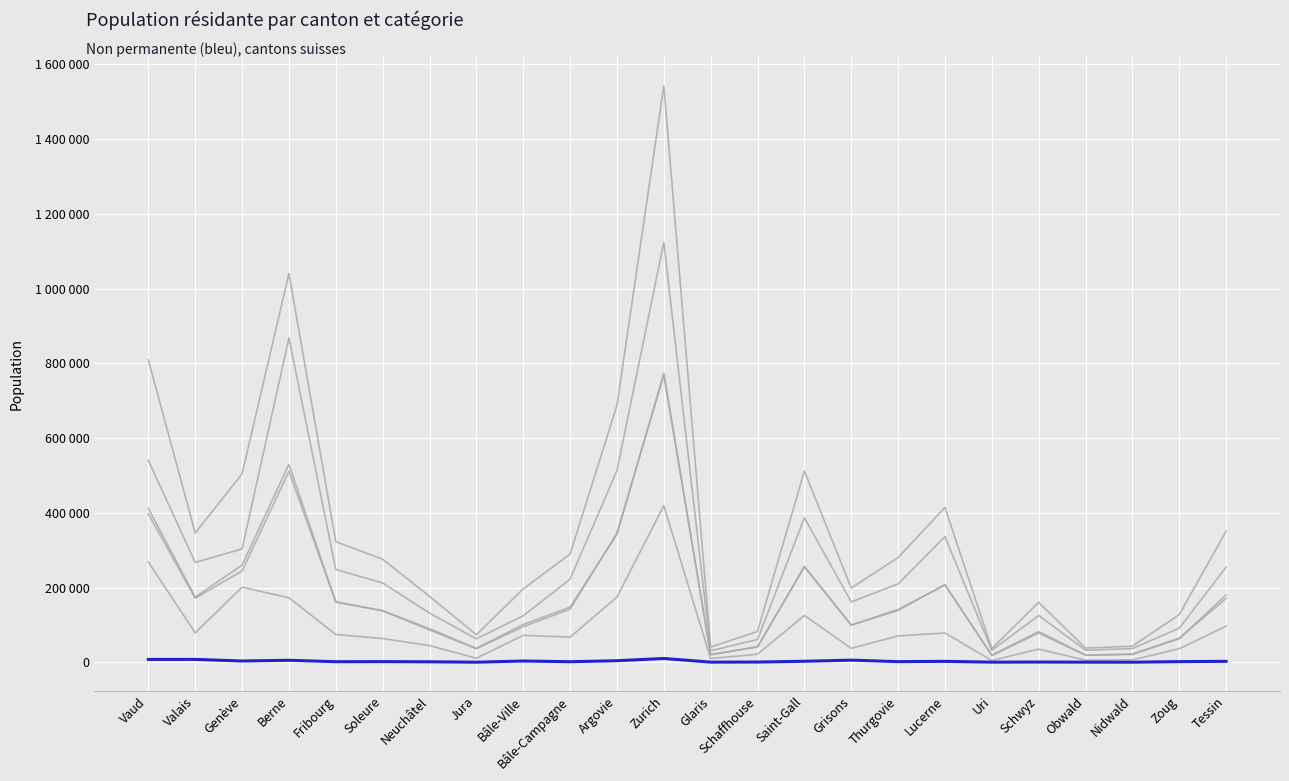

Does the chart have visible grid lines?

Yes